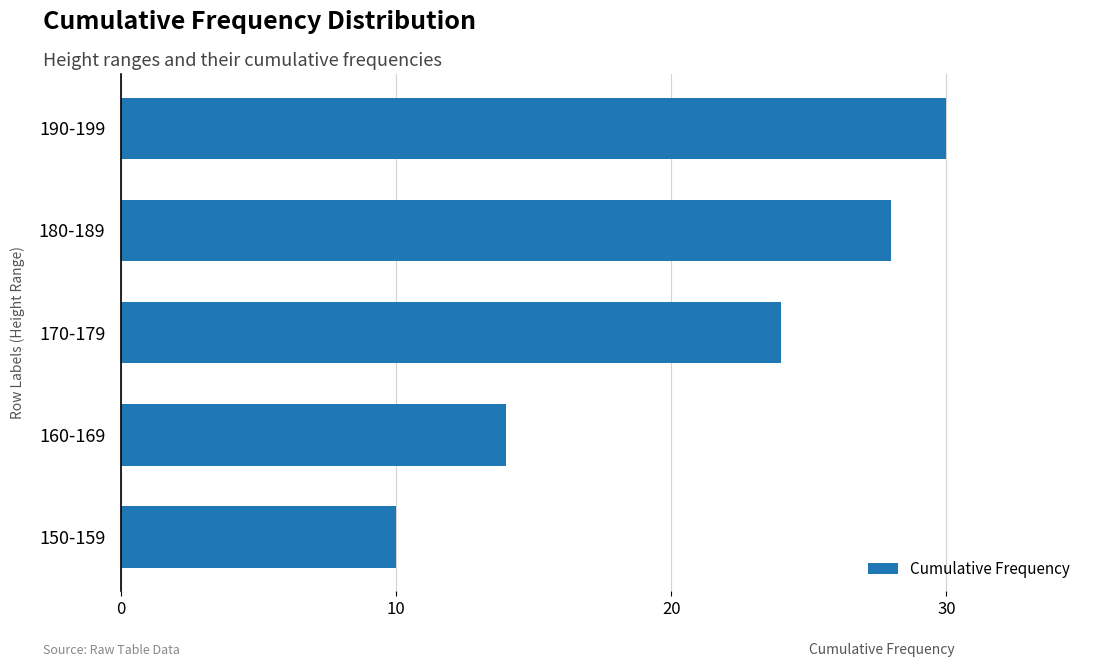

List the labels in order of value, smallest first.

150-159, 160-169, 170-179, 180-189, 190-199